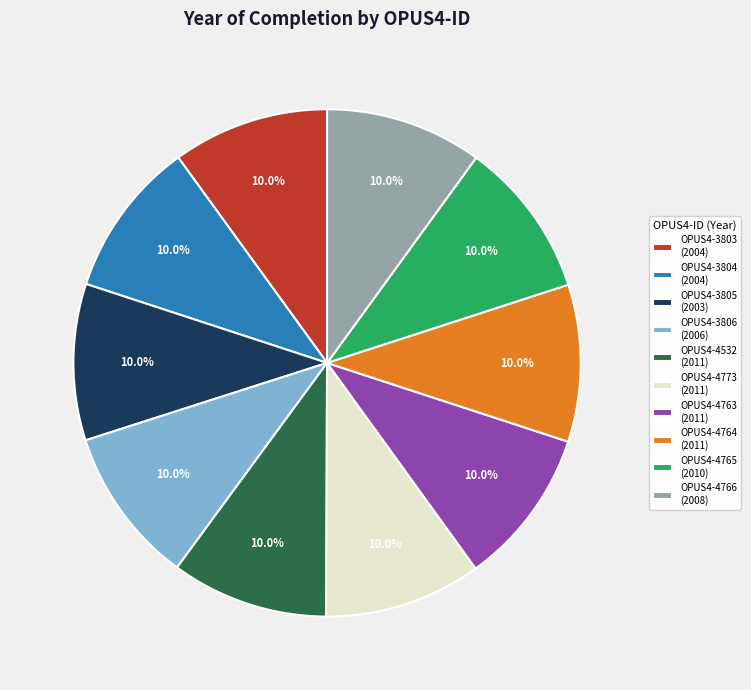

What is the ratio of the value at OPUS4-4532 (2011) to the value at OPUS4-4766 (2008)?

1.0